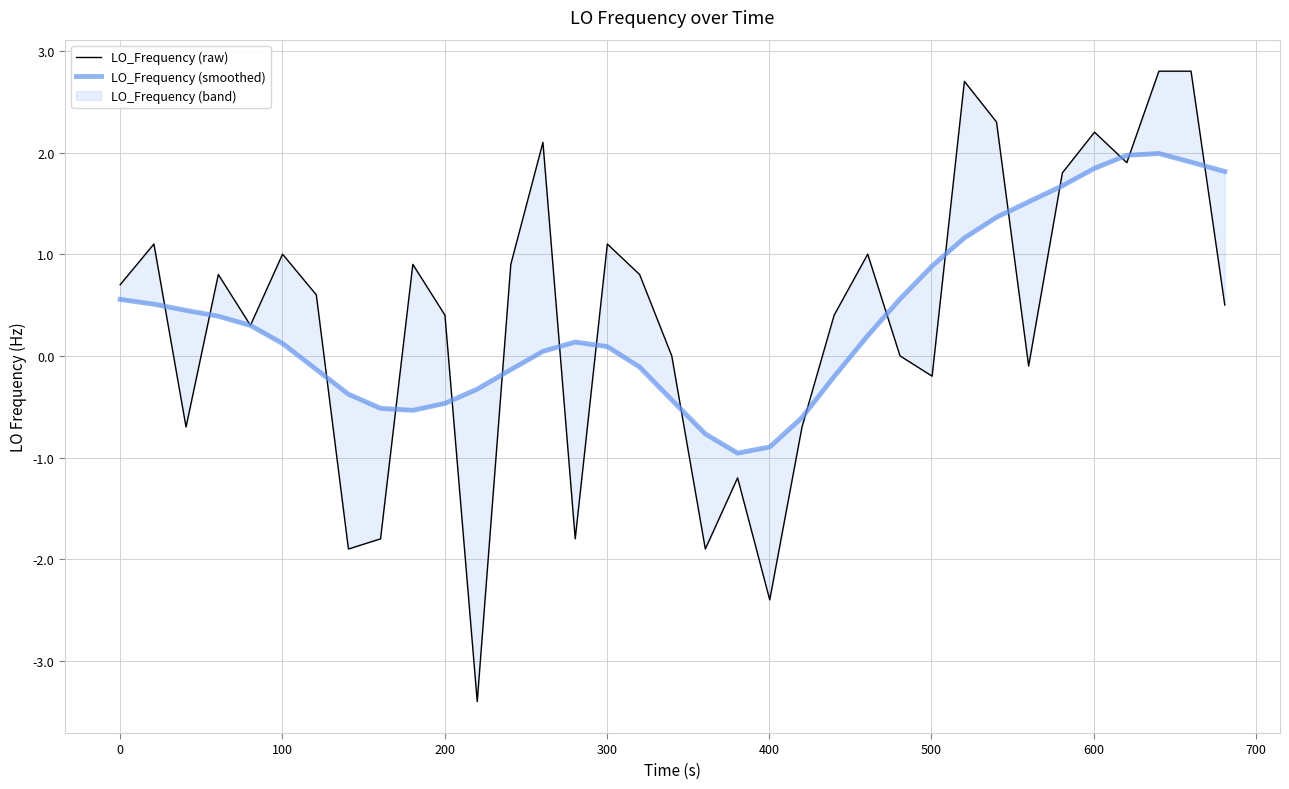

How many lines are shown in the chart?

2